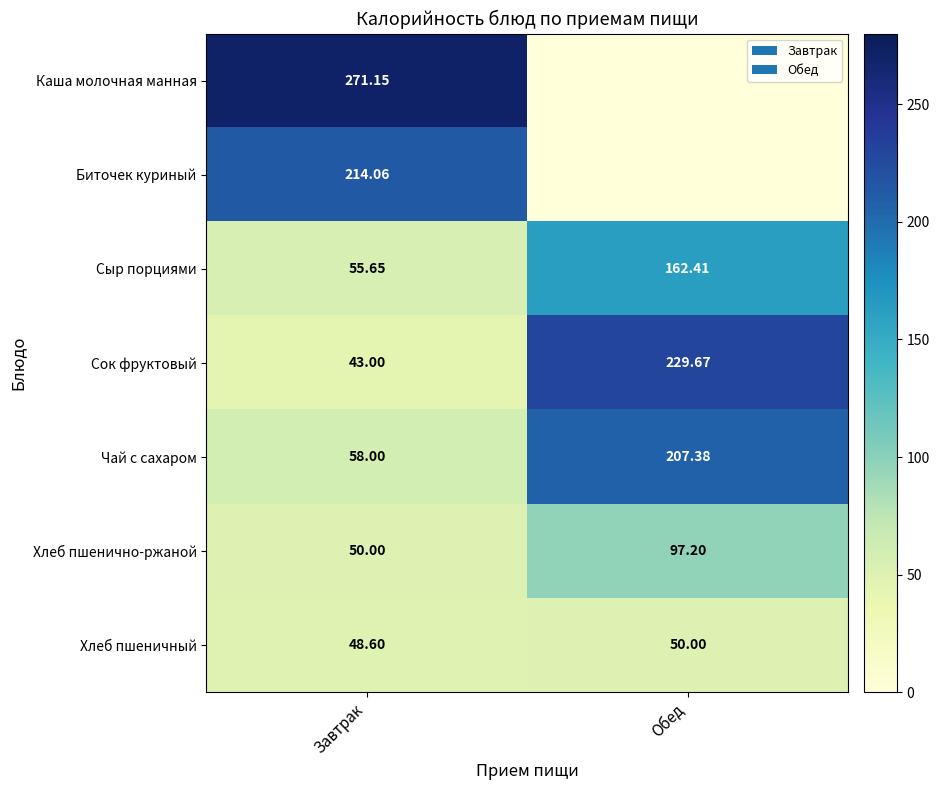

Which category has the lowest value in the Сок фруктовый series?

Завтрак